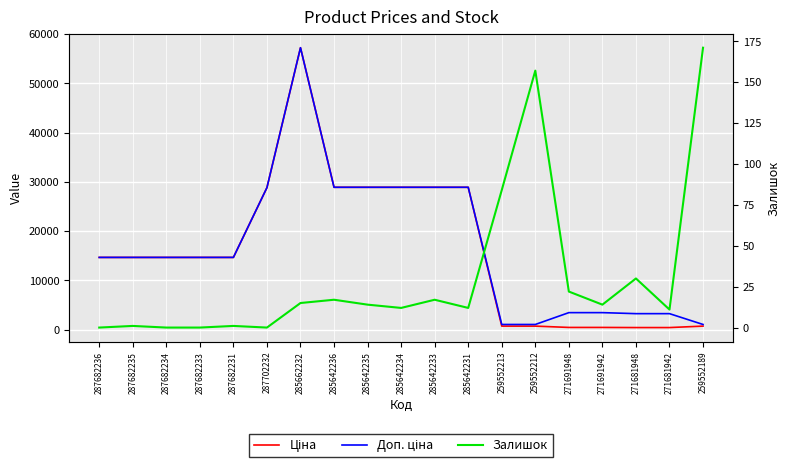

What is the lowest value of the Ціна series?

403.6